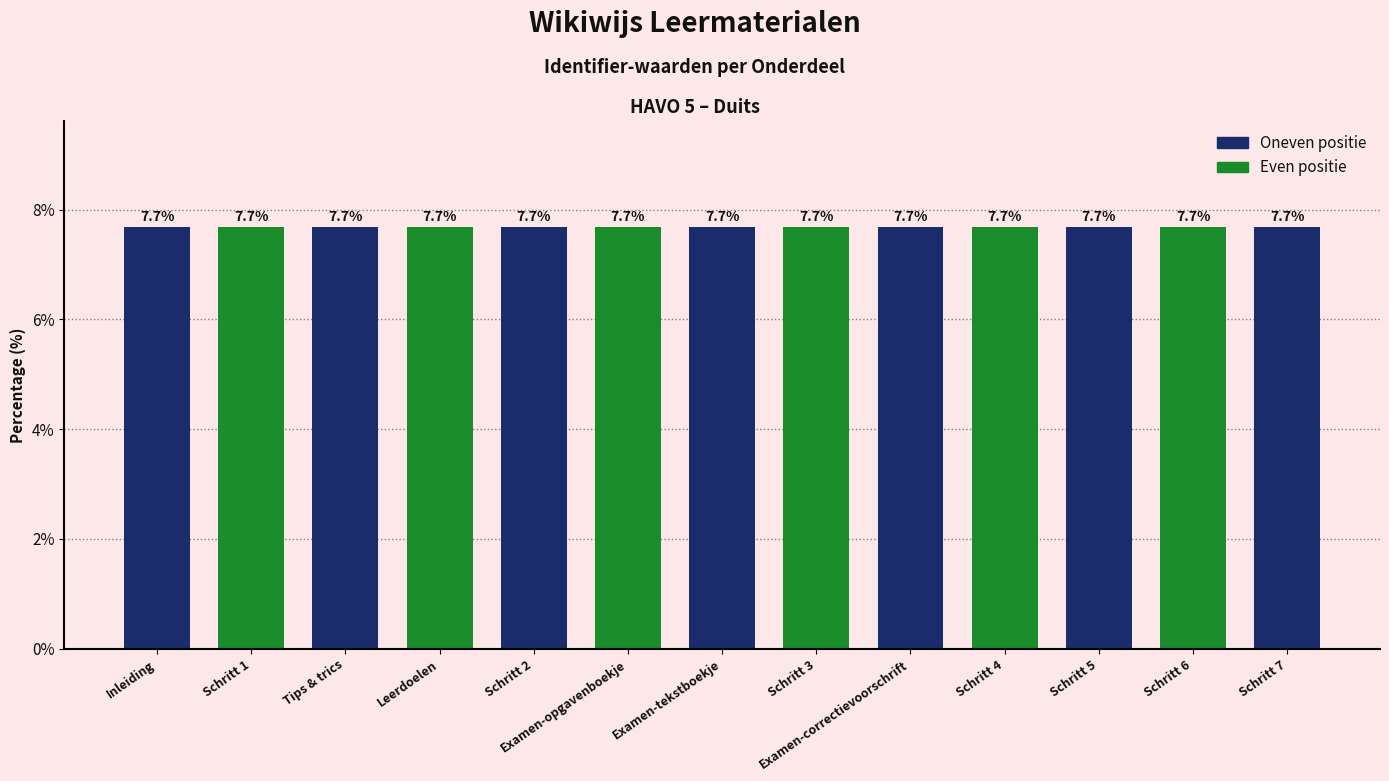

What is the label of the 2nd bar from the right?

Schritt 6